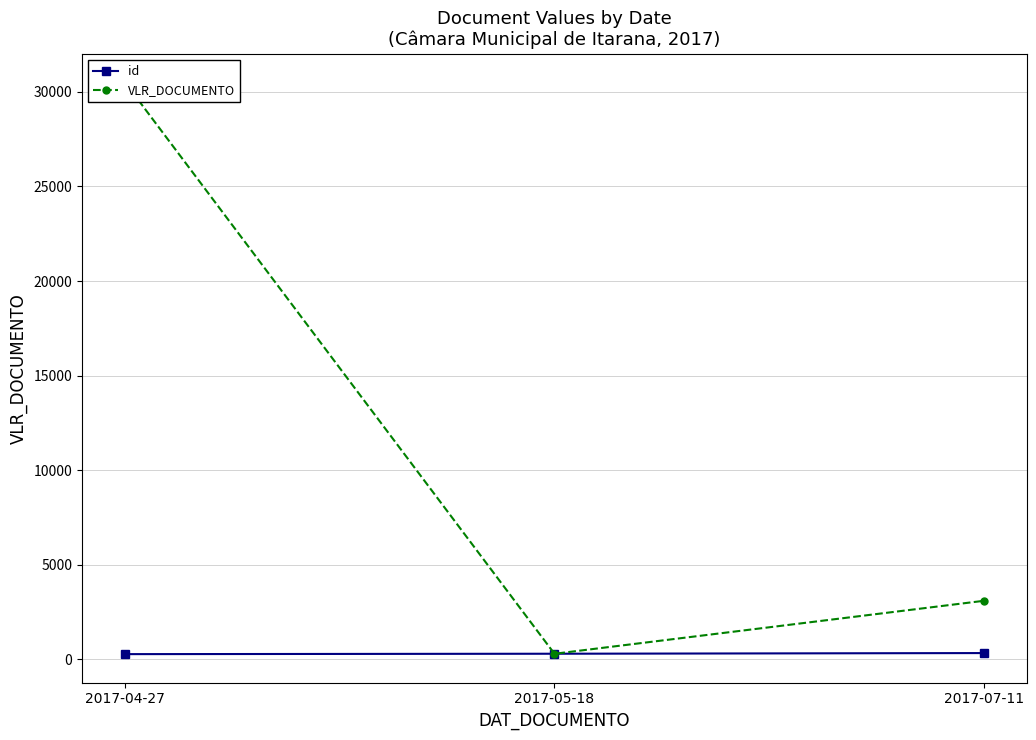

Between 2017-07-11 and 2017-05-18, which is larger?

2017-07-11